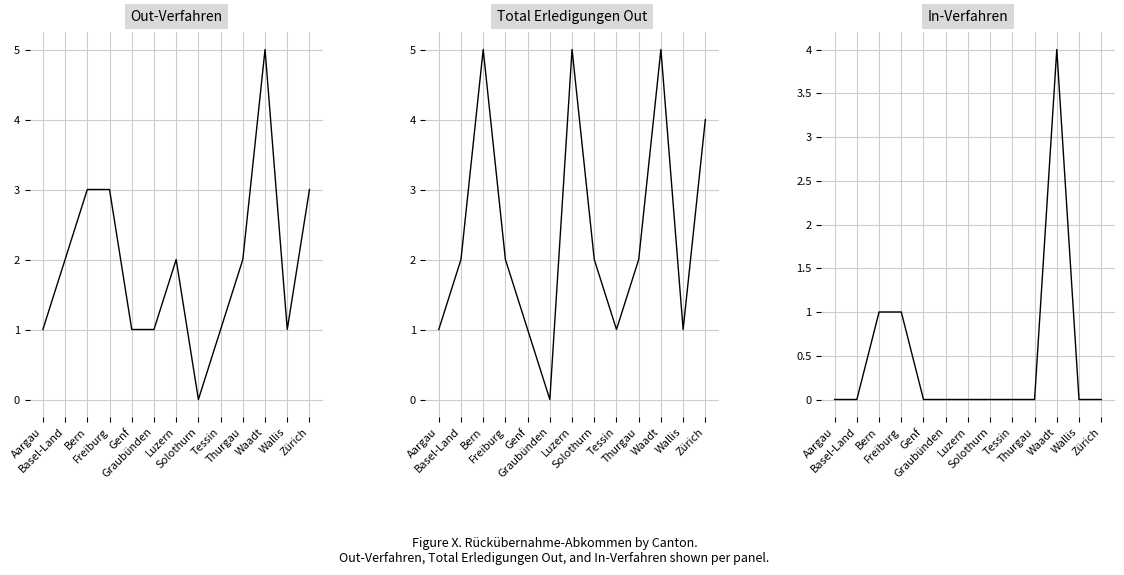

What is the spread (max minus min) of values at Zürich?

4